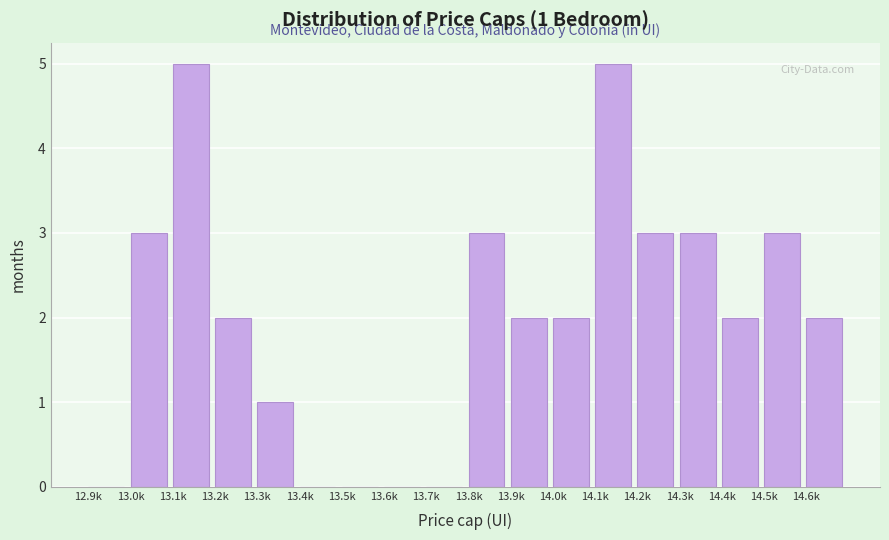

Reading left to right, extract all data points from this chart.

12.9k=0	13.0k=3	13.1k=5	13.2k=2	13.3k=1	13.4k=0	13.5k=0	13.6k=0	13.7k=0	13.8k=3	13.9k=2	14.0k=2	14.1k=5	14.2k=3	14.3k=3	14.4k=2	14.5k=3	14.6k=2